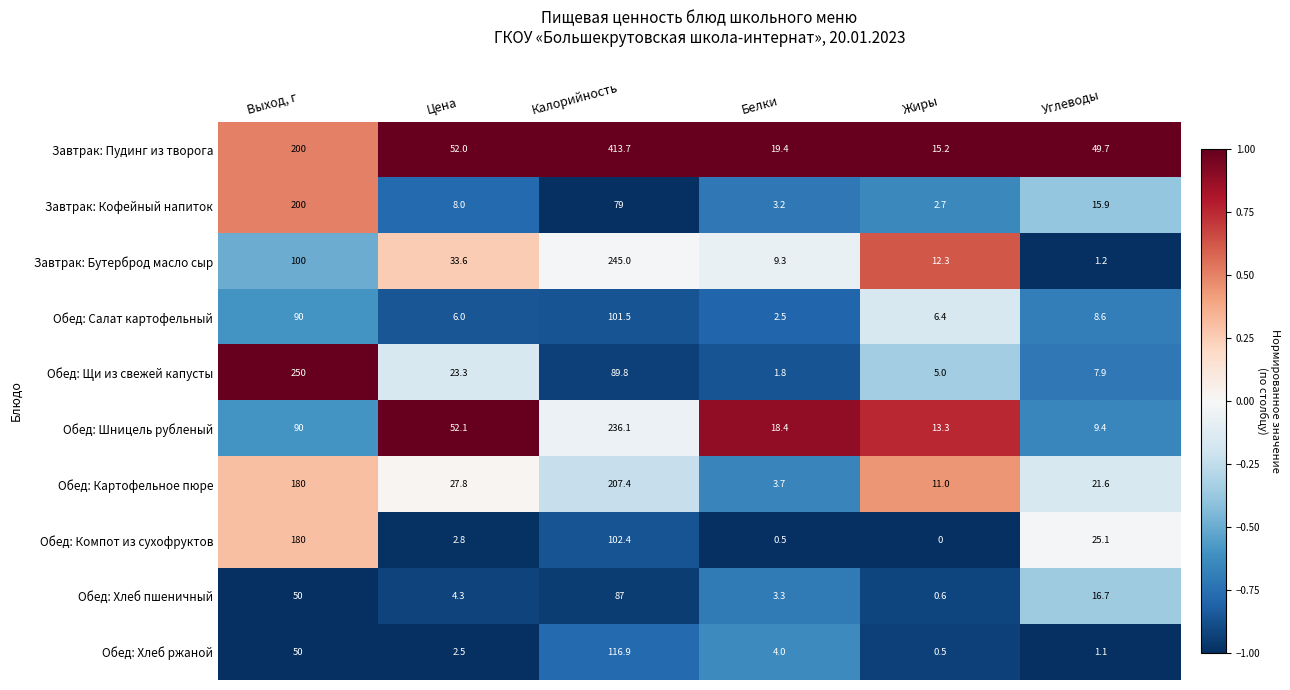

At which label is Завтрак: Бутерброд масло сыр closest to 123?

Выход, г